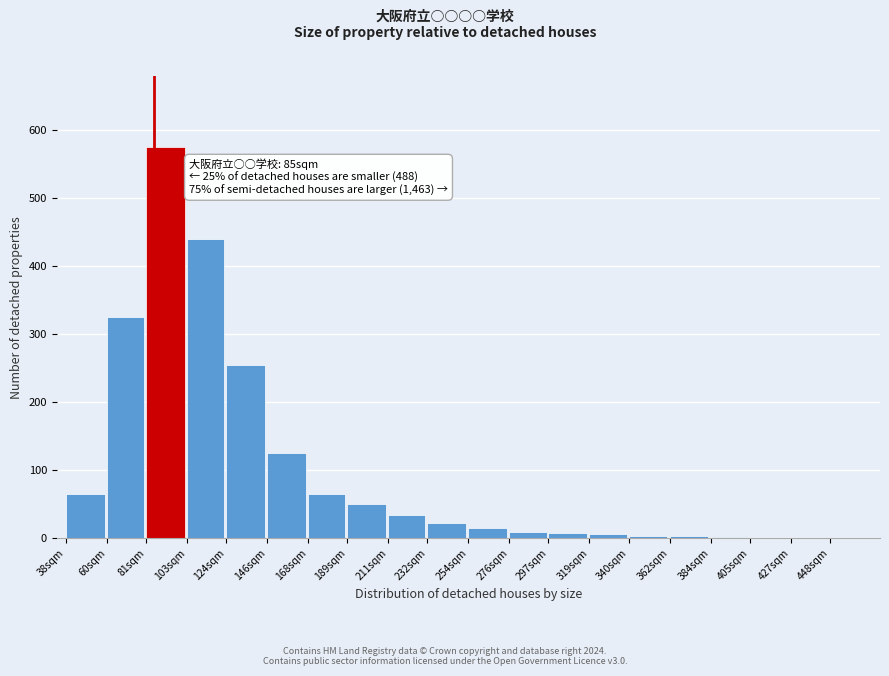

What is the maximum value shown in the chart?

575